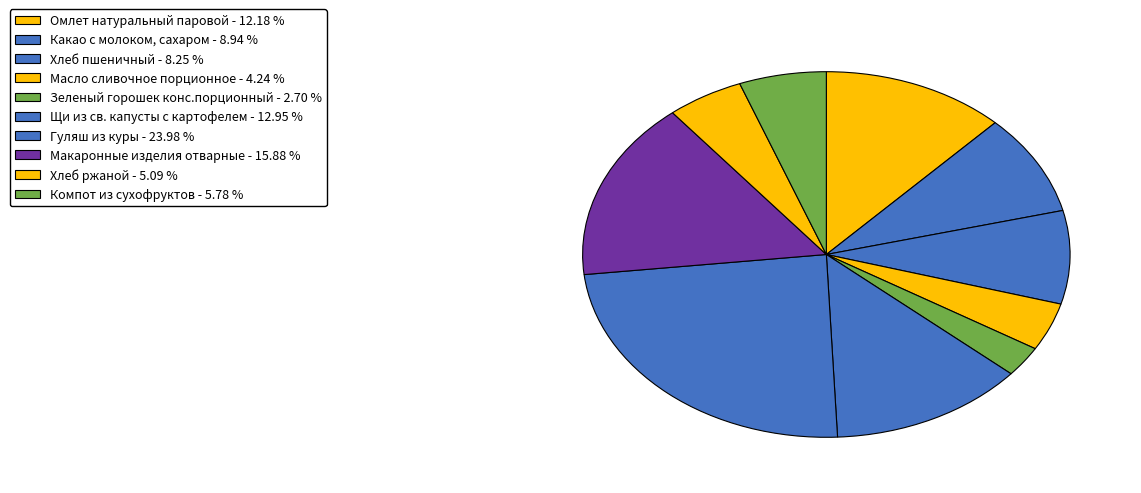

Which slice is the largest?

Гуляш из куры